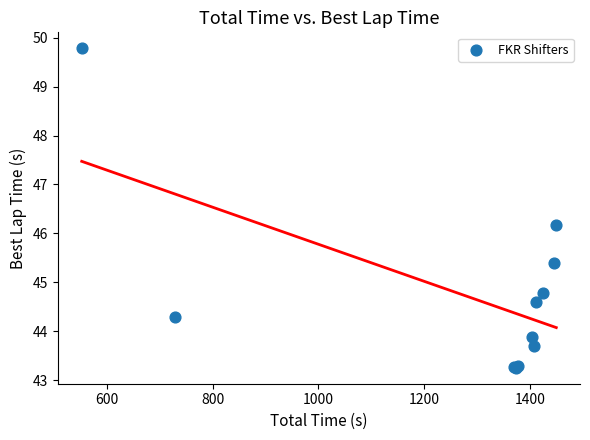

What Y value in the scatter plot is closest to 46?

46.2